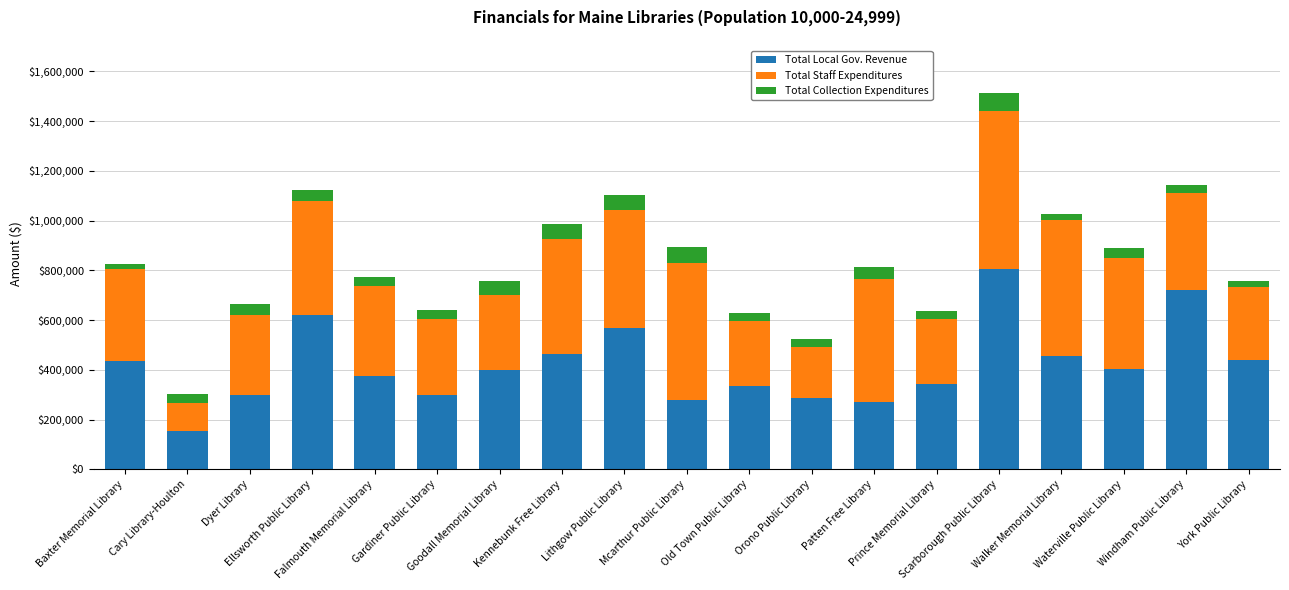

Does the chart contain stacked bars?

Yes